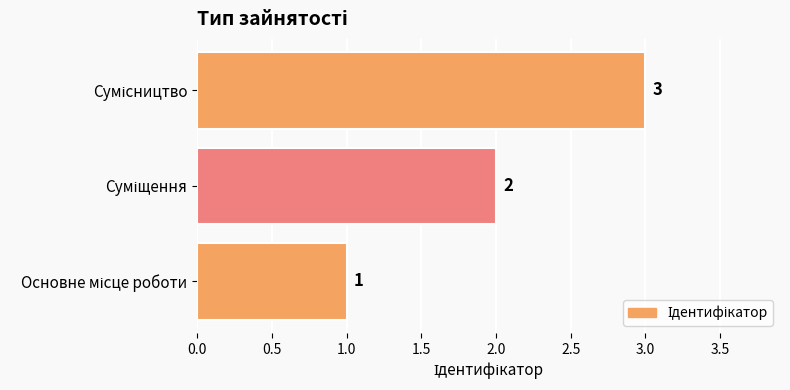

What is the greatest value displayed?

3